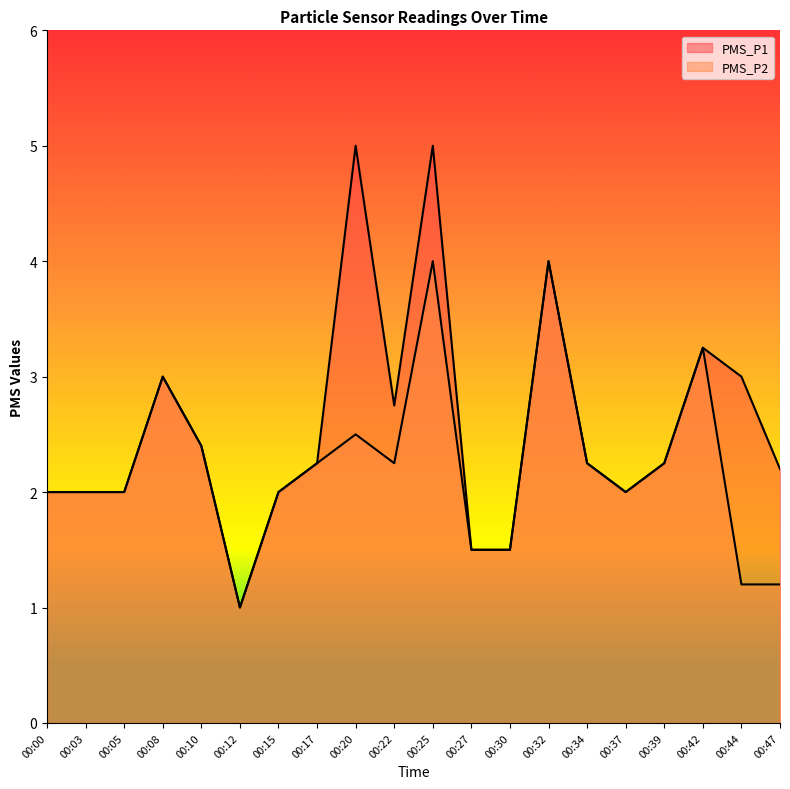

At which category does the chart reach its peak across all series?

00:20